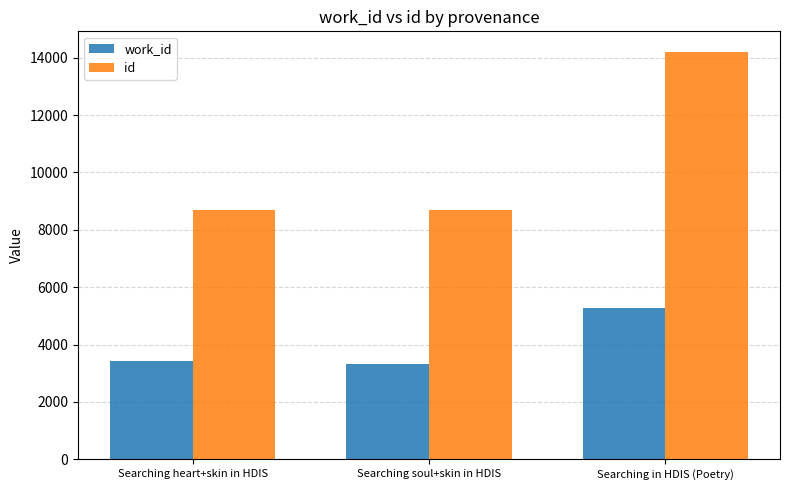

What is the sum of the id values at Searching in HDIS (Poetry) and Searching soul+skin in HDIS?

22910